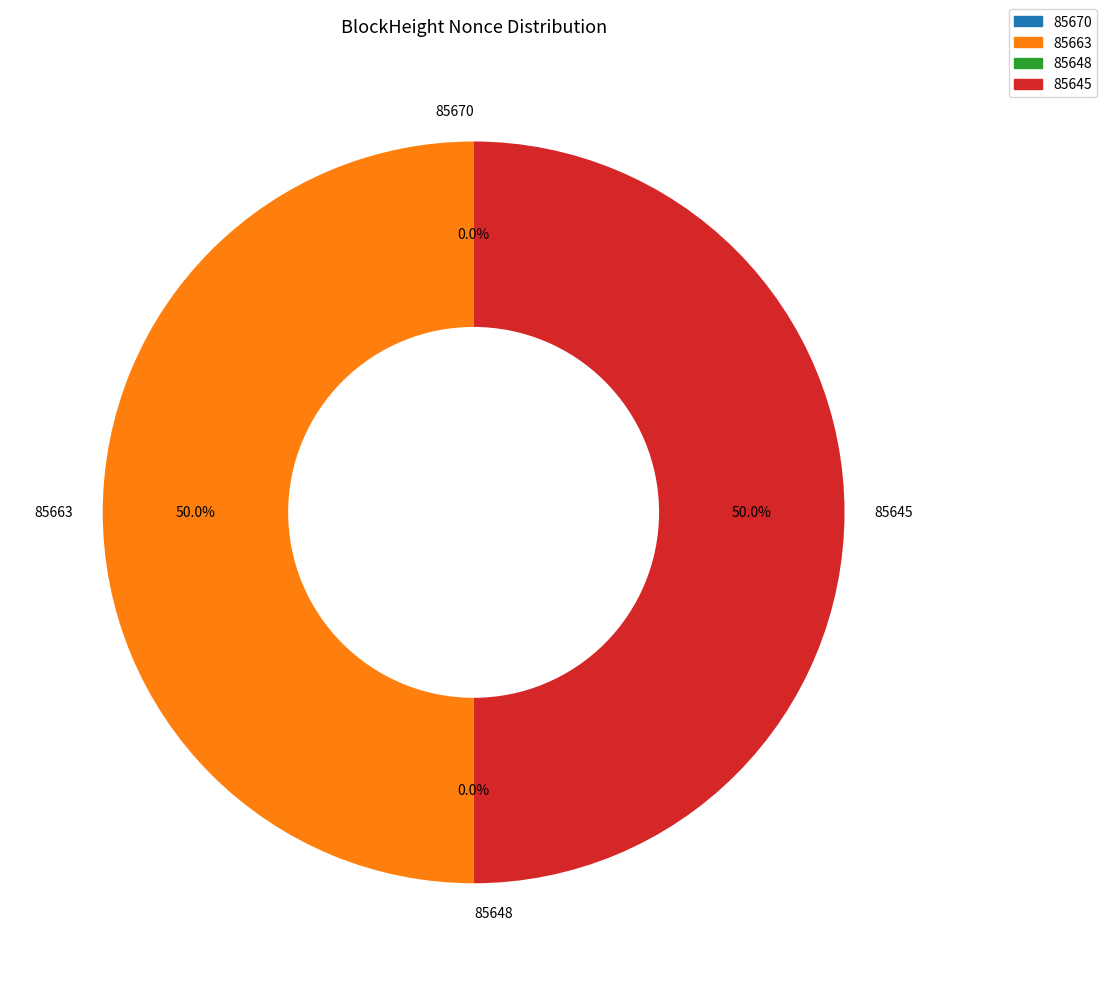

Count the number of slices in the pie.

4